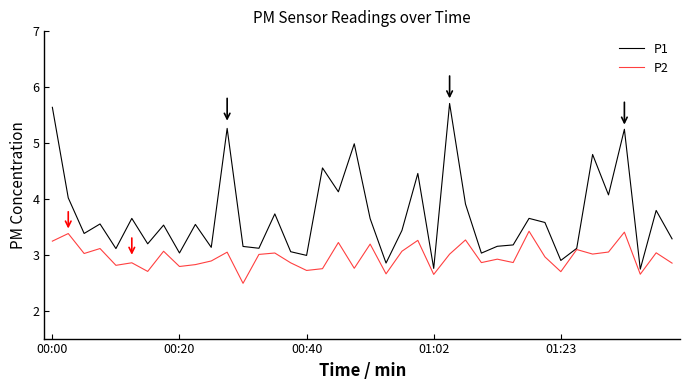

What is the highest value of the P2 series?

3.4